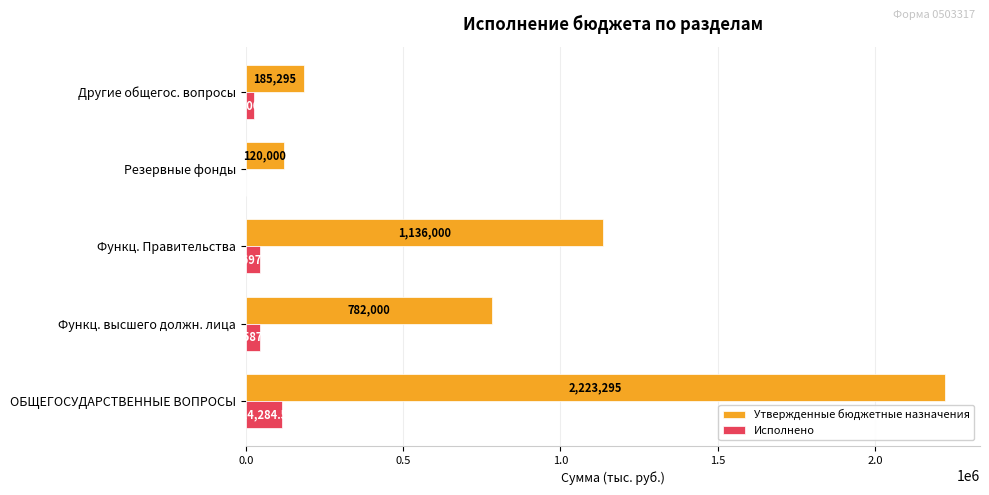

Where is Утвержденные бюджетные назначения nearest to the value 1171647?

Функц. Правительства